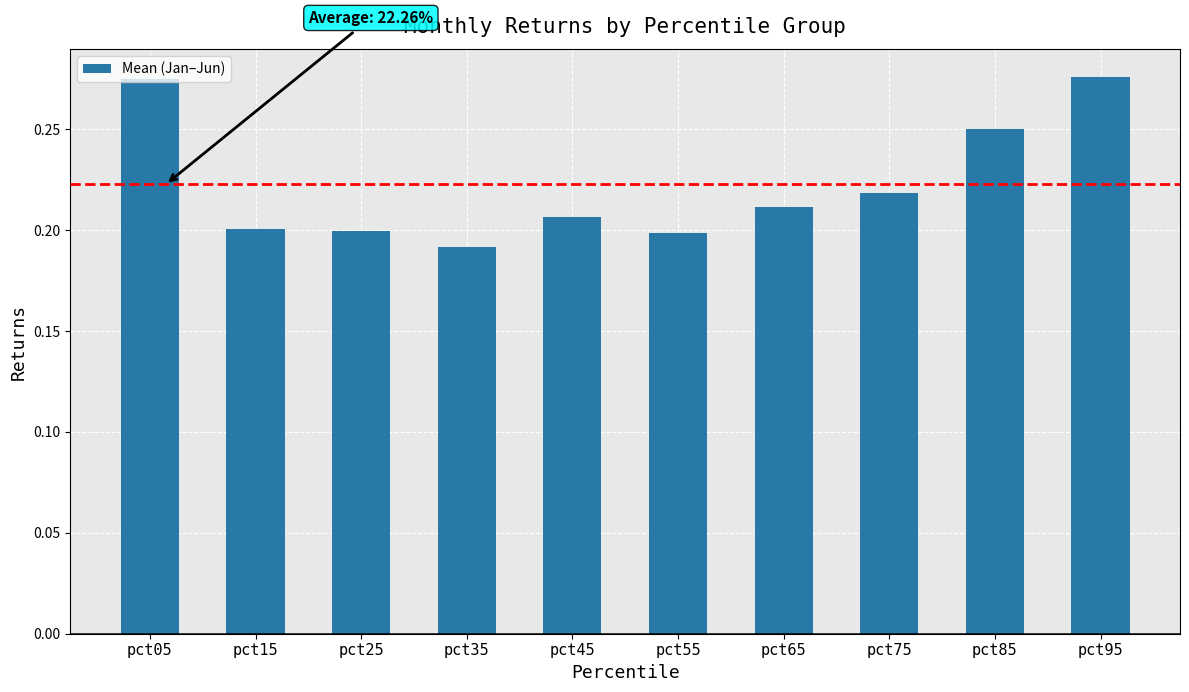

What is the sum of the values at pct95 and pct45?

0.5